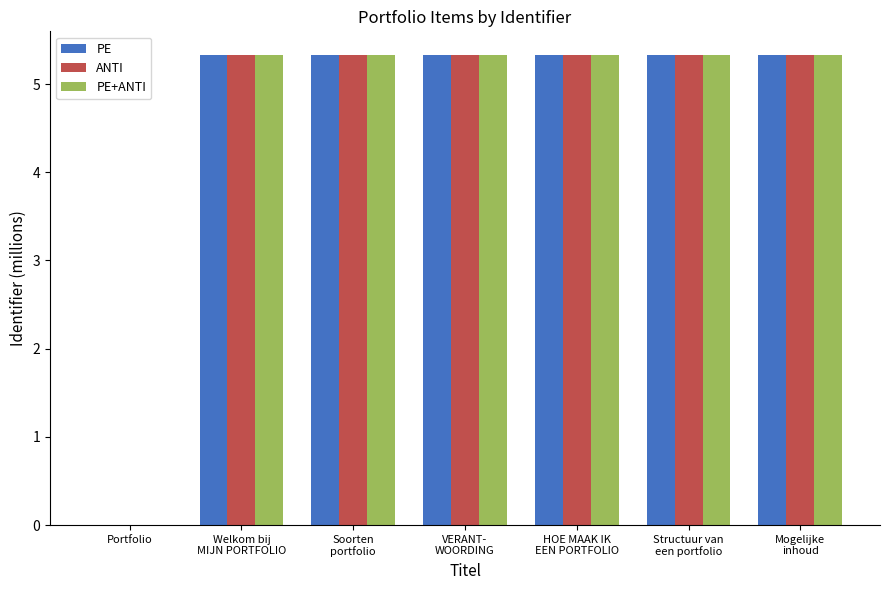

Reading left to right, extract all data points from this chart.

PE: Portfolio=0.0	Welkom bij
MIJN PORTFOLIO=5.3	Soorten
portfolio=5.3	VERANT-
WOORDING=5.3	HOE MAAK IK
EEN PORTFOLIO=5.3	Structuur van
een portfolio=5.3	Mogelijke
inhoud=5.3
ANTI: Portfolio=0.0	Welkom bij
MIJN PORTFOLIO=5.3	Soorten
portfolio=5.3	VERANT-
WOORDING=5.3	HOE MAAK IK
EEN PORTFOLIO=5.3	Structuur van
een portfolio=5.3	Mogelijke
inhoud=5.3
PE+ANTI: Portfolio=0.0	Welkom bij
MIJN PORTFOLIO=5.3	Soorten
portfolio=5.3	VERANT-
WOORDING=5.3	HOE MAAK IK
EEN PORTFOLIO=5.3	Structuur van
een portfolio=5.3	Mogelijke
inhoud=5.3